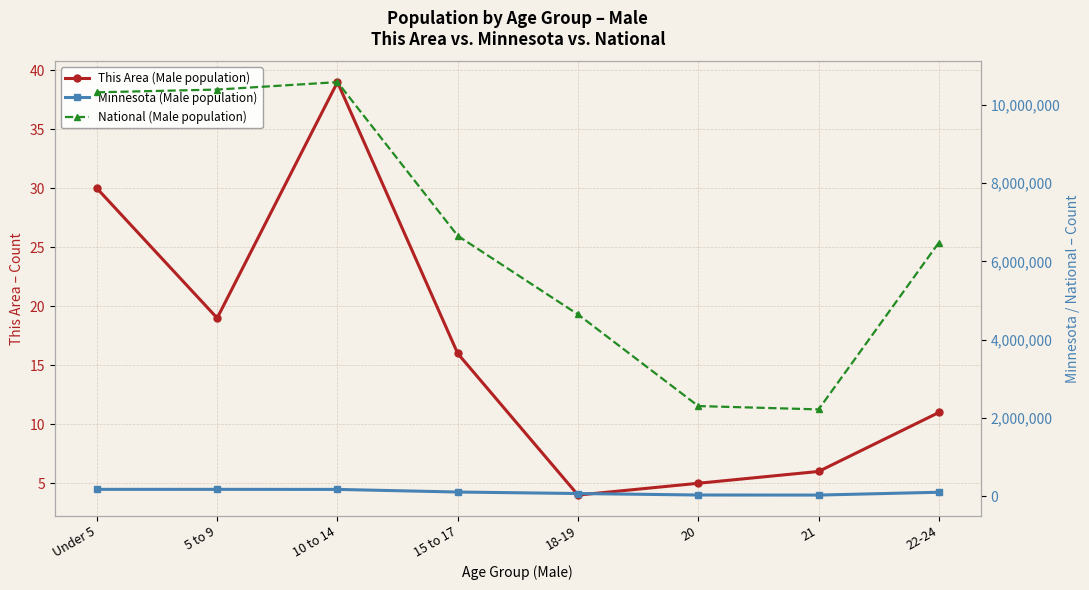

Does the chart display data point markers on the line(s)?

Yes